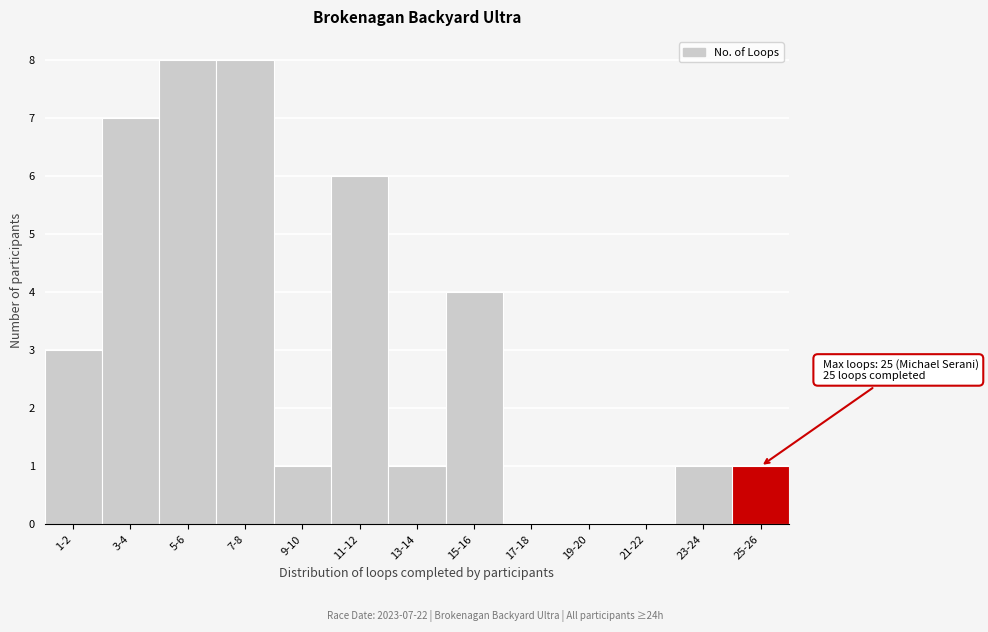

Reading left to right, extract all data points from this chart.

1-2=3	3-4=7	5-6=8	7-8=8	9-10=1	11-12=6	13-14=1	15-16=4	17-18=0	19-20=0	21-22=0	23-24=1	25-26=1